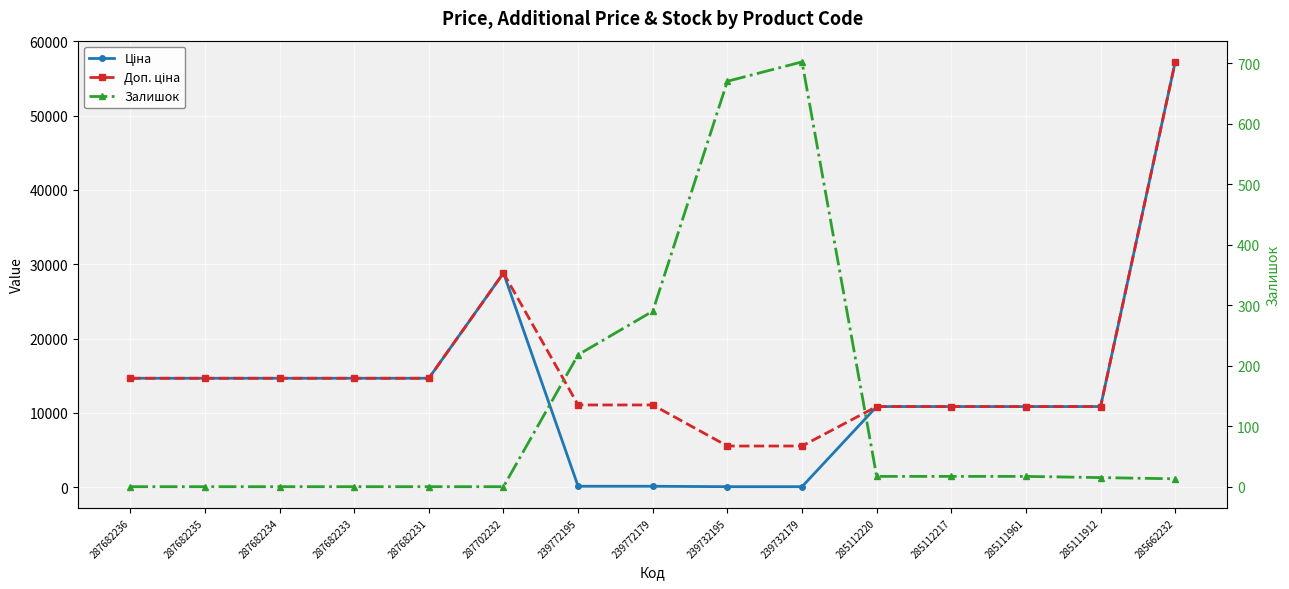

Where does the Залишок series first go above 15?

239772195